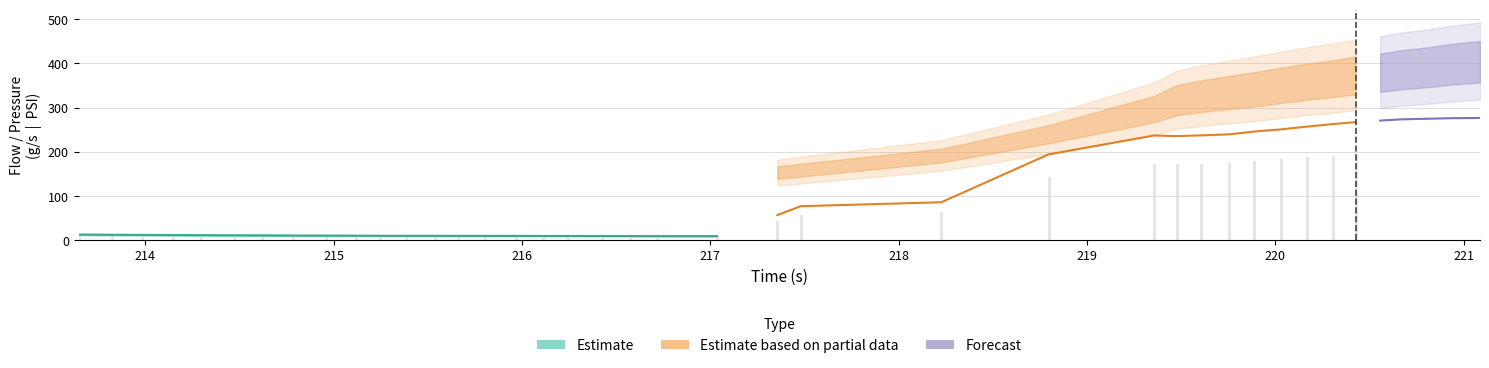

At which category does the chart reach its minimum across all series?

217.036